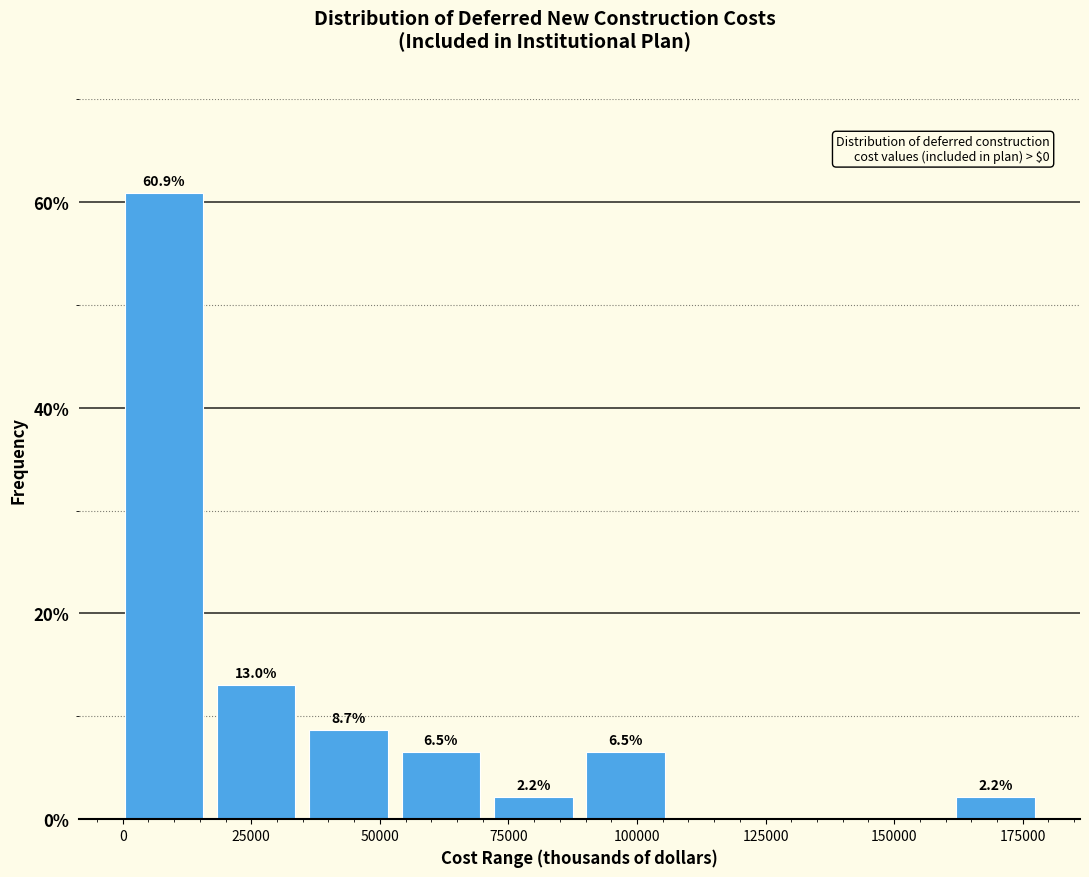

Read against the x-axis, roughly where is the centre of the tallest bar?

10000